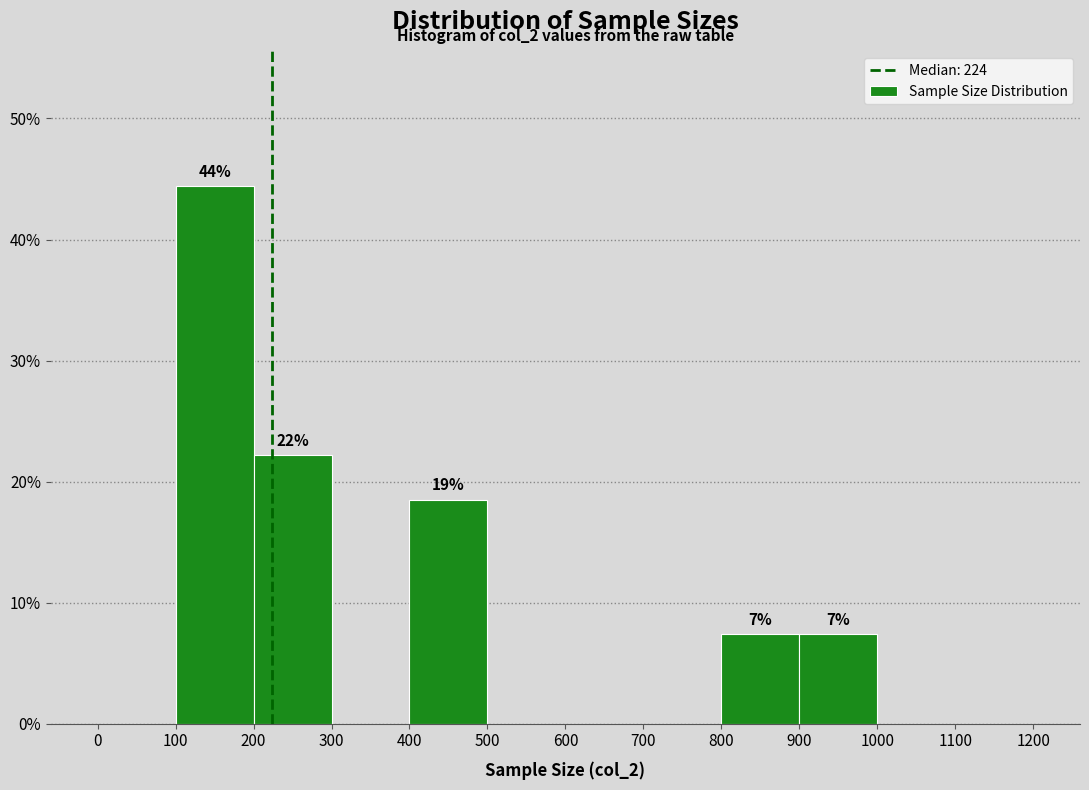

Which range on the x-axis has the tallest bar?

100 to 200